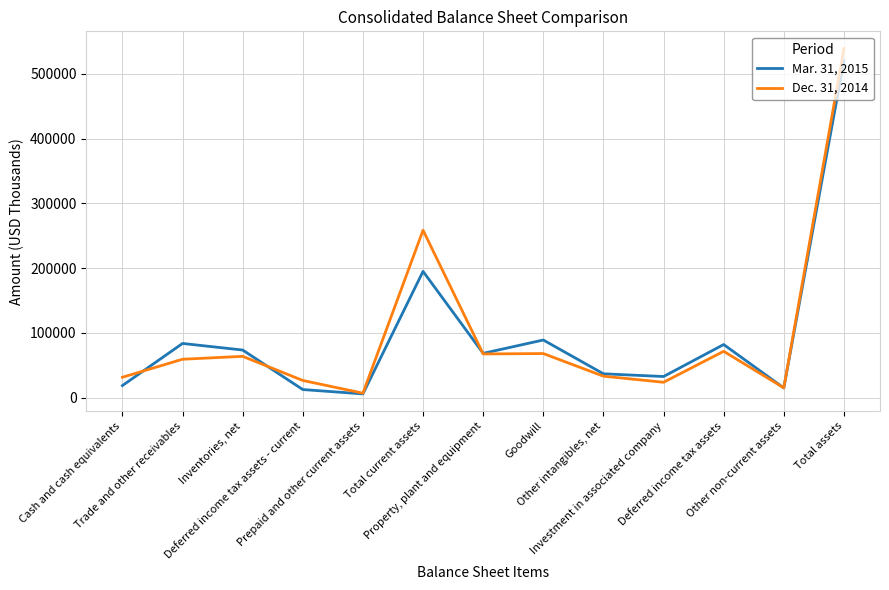

True or false: Dec. 31, 2014 and Mar. 31, 2015 cross at least once.

True